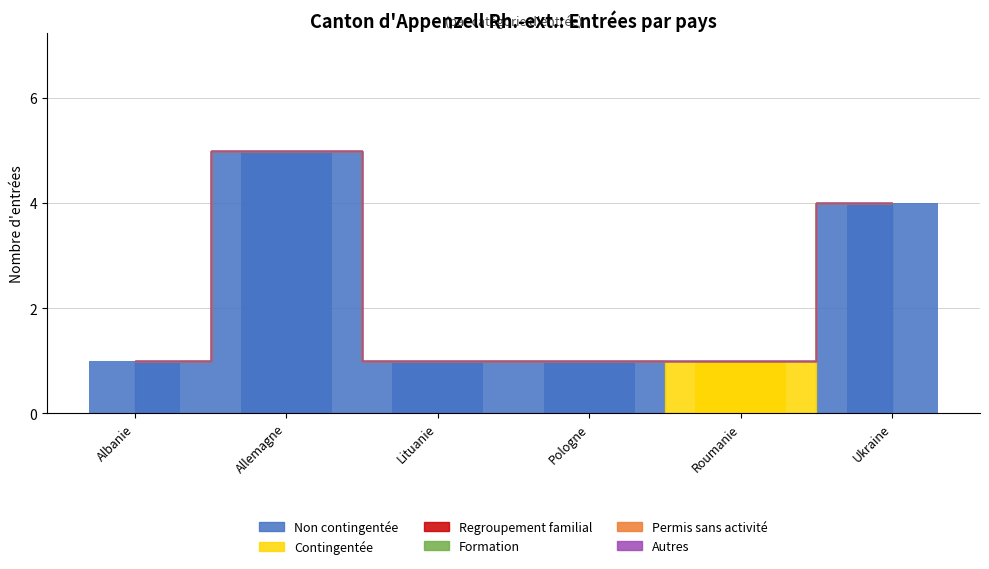

Rank the series at Allemagne from highest to lowest value.

Non contingentée, Contingentée, Regroupement familial, Formation, Permis sans activité, Autres